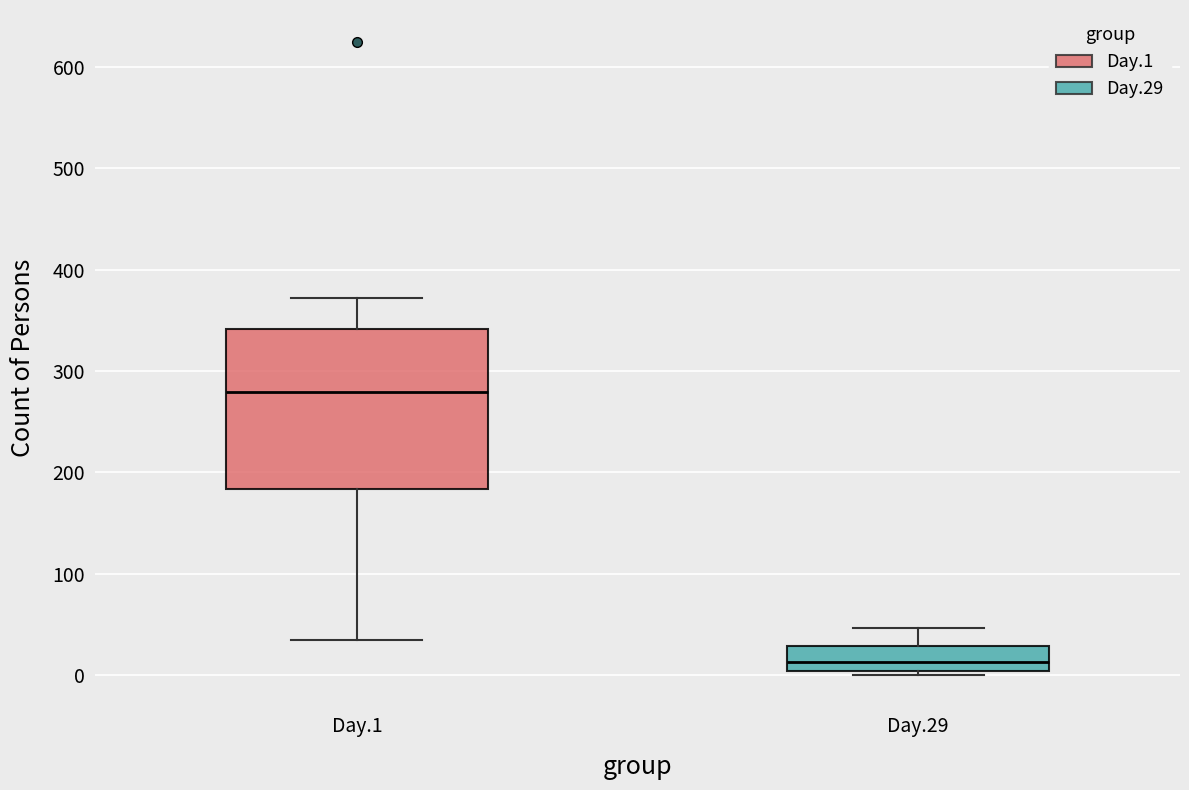

Which box is the tallest, from its lower edge to its upper edge?

Day.1